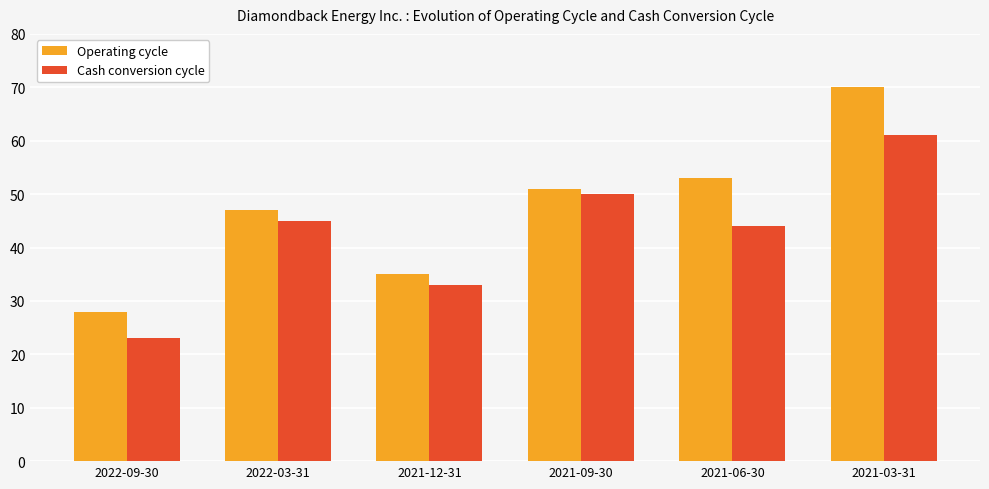

Between 2021-12-31 and 2021-09-30, which series saw the biggest shift?

Cash conversion cycle